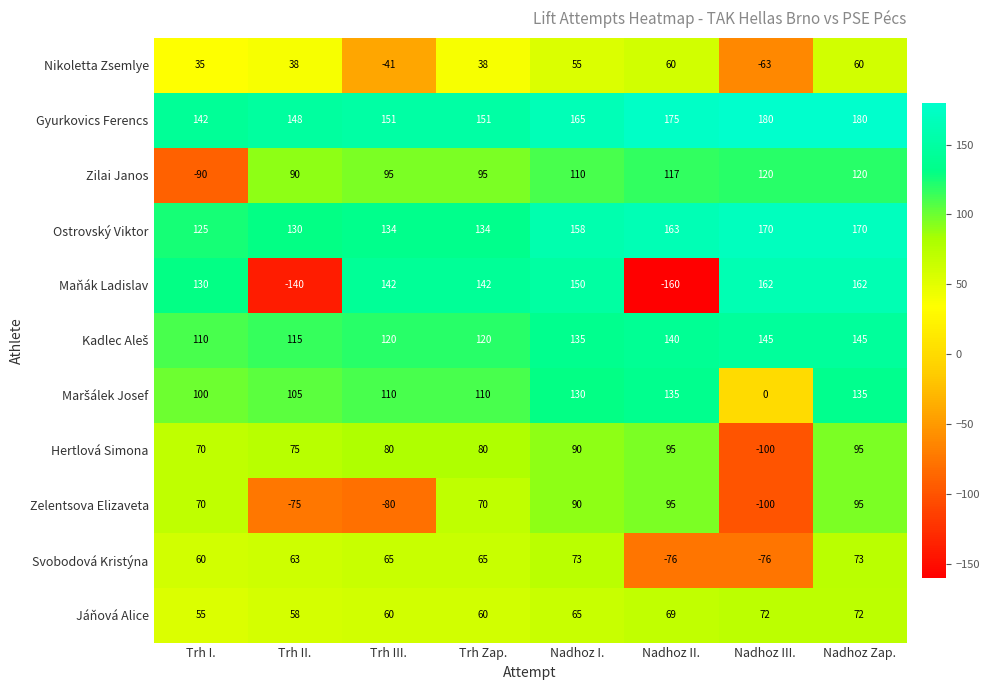

At which category does the chart reach its minimum across all series?

Nadhoz II.